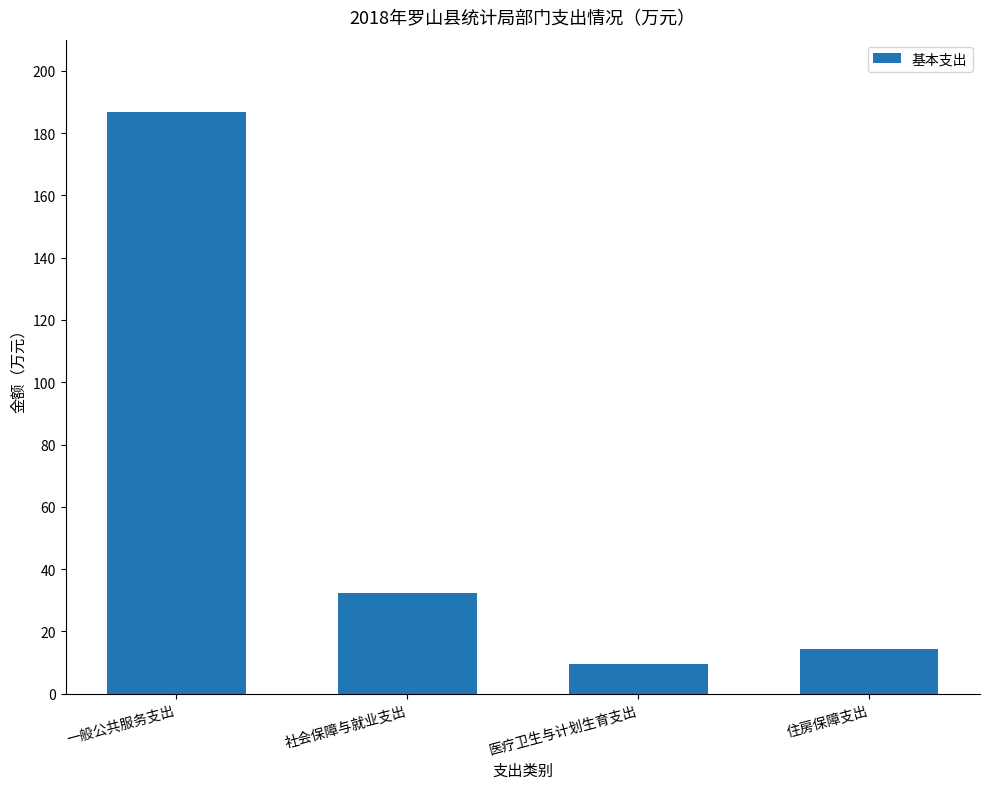

Which label corresponds to the largest value in the chart?

一般公共服务支出